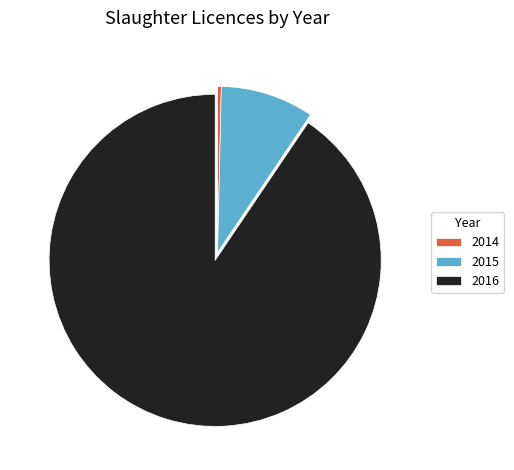

Is it true that 2016 is 91% of the pie?

True